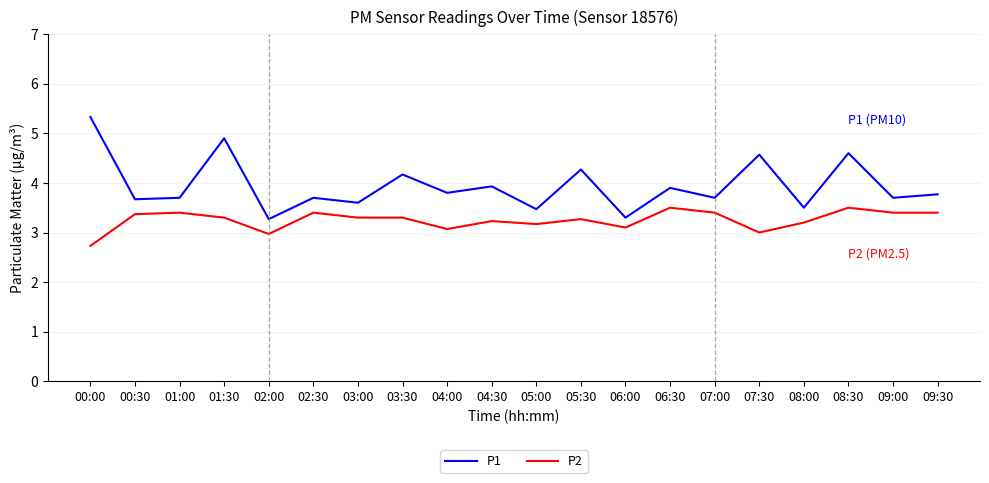

What are all the series names shown in the legend?

P1, P2